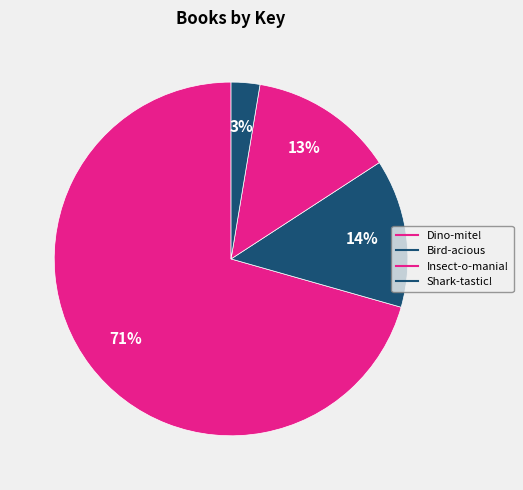

To the nearest percent, what portion does Insect-o-mania! represent?

13%